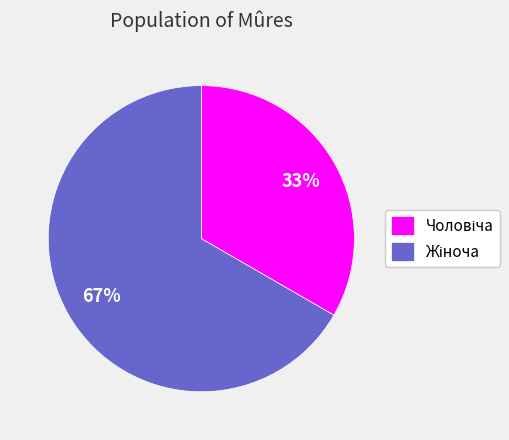

Is there any slice that represents more than half of the pie?

Yes